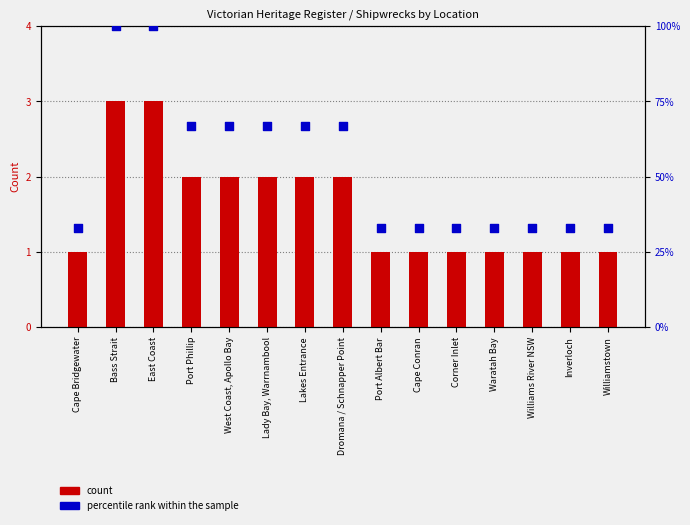

Which series contains the lowest Y value?

count